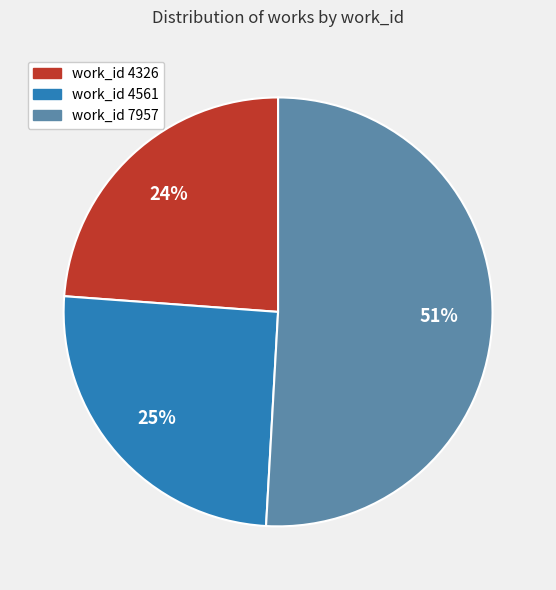

Which category has the smallest portion of the pie?

work_id 4326